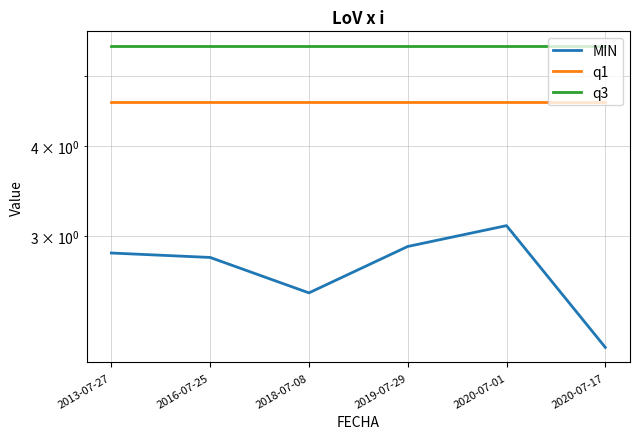

True or false: q3 has a value of 9.6 at 2016-07-25.

False